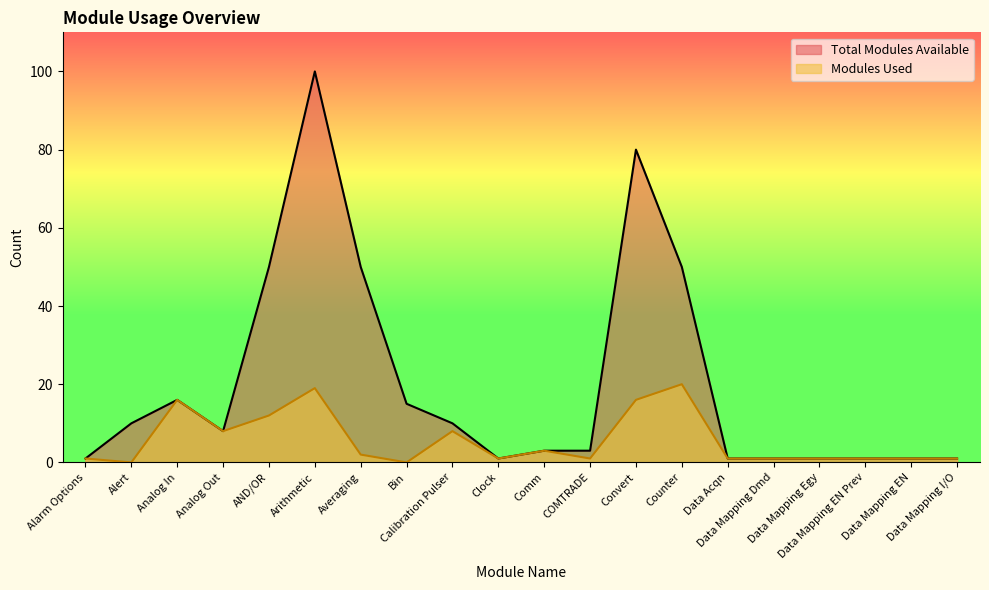

How many values in Modules Used are above zero?

18